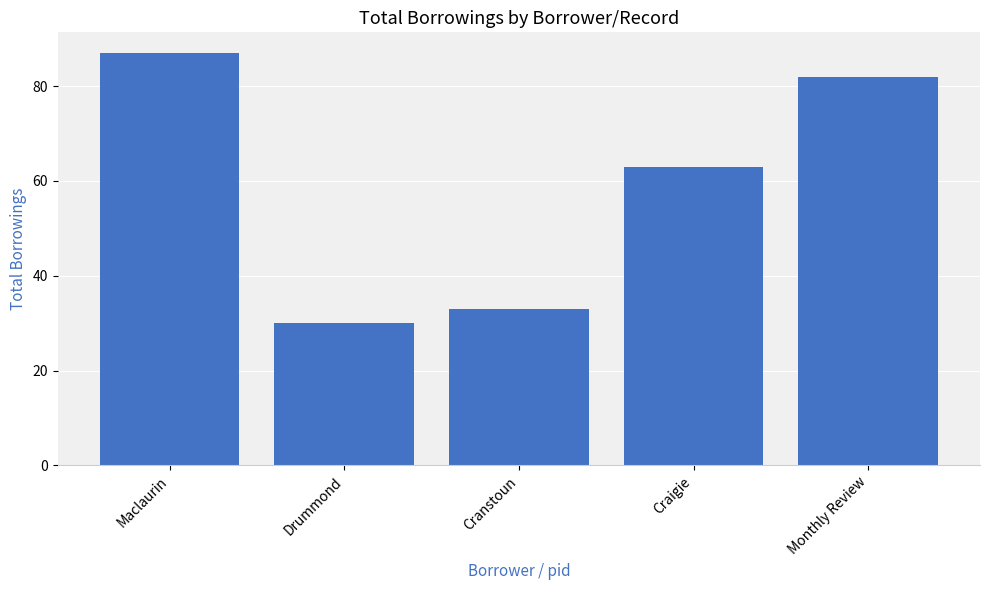

Reading left to right, transcribe all the data shown in this chart.

87	30	33	63	82